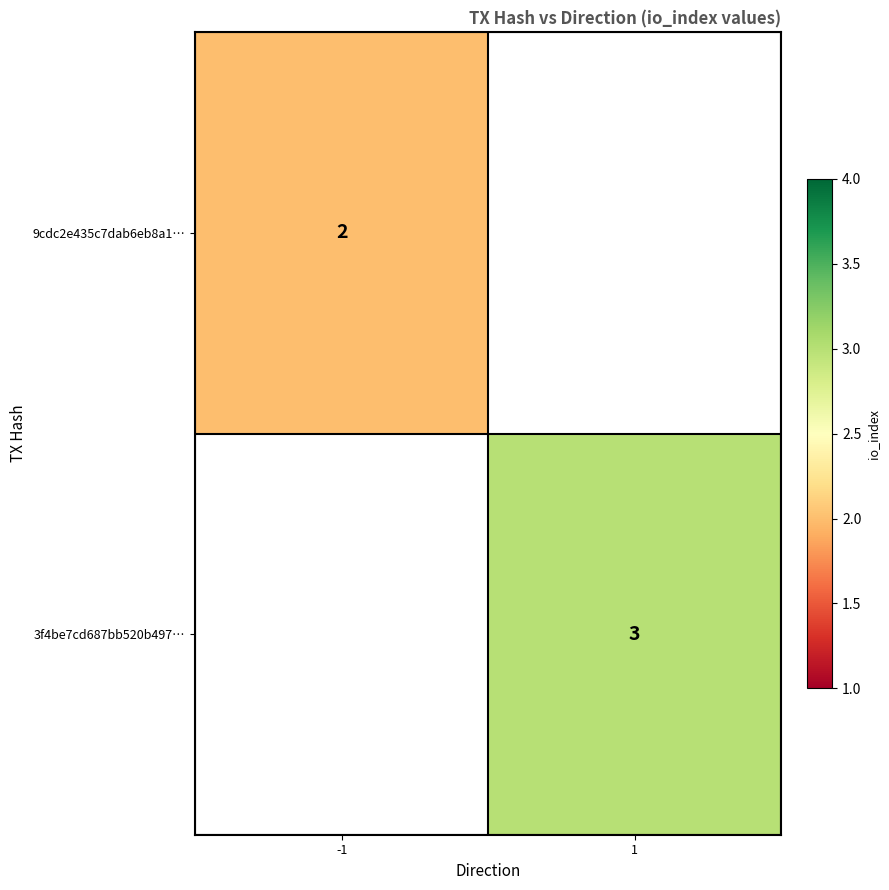

The 9cdc2e435c7dab6eb8a1… series shows 2 at -1. True or false?

True